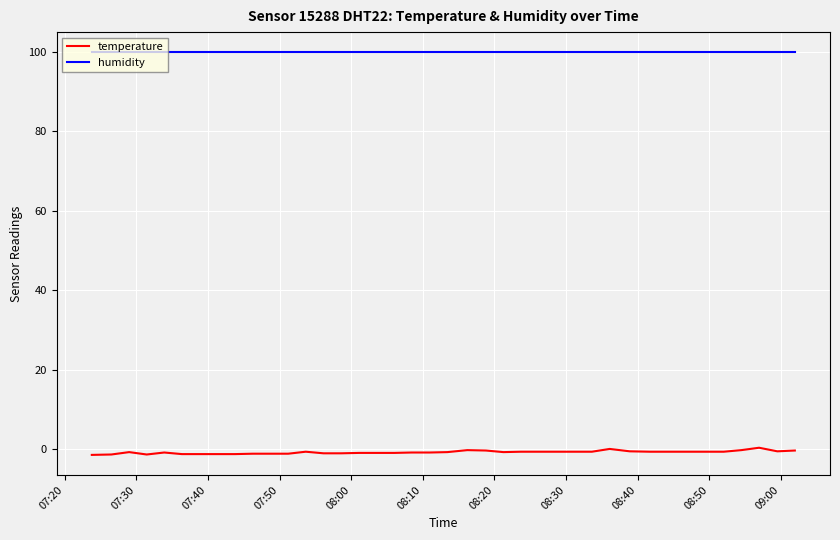

Which series has the largest total across all categories?

humidity